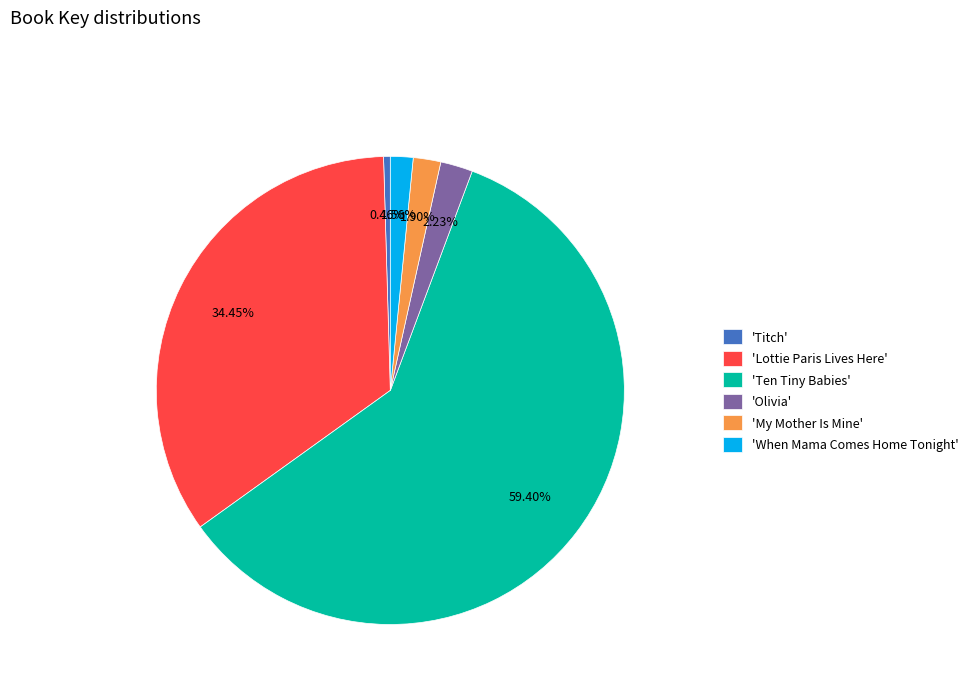

Does 'Lottie Paris Lives Here' account for over 50% of the chart?

No